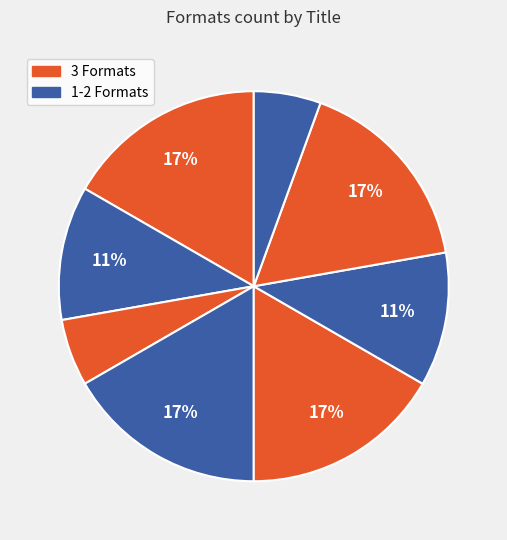

Count the number of slices in the pie.

8